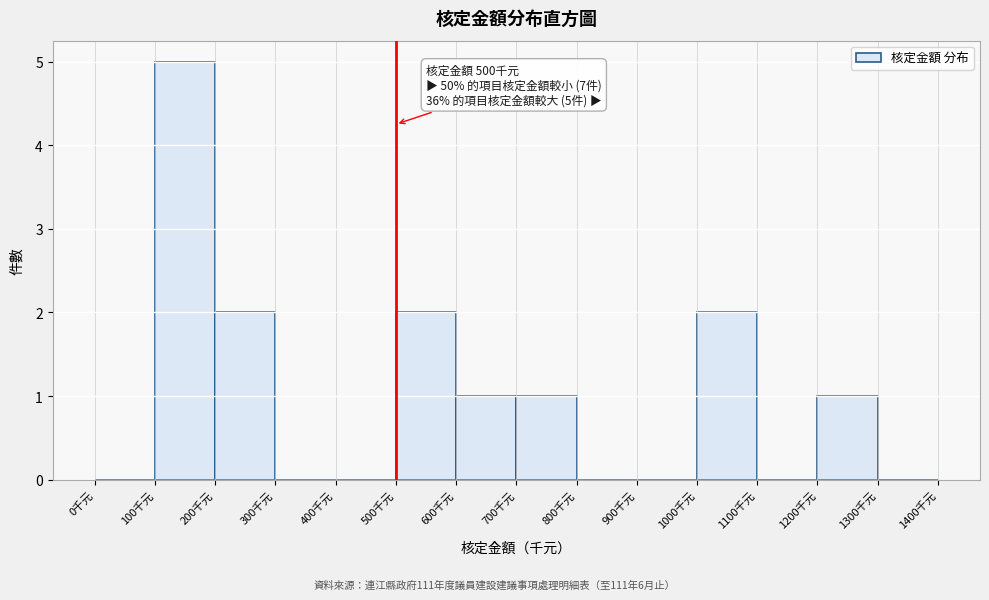

Over which range of the x-axis is the bar tallest?

100 to 200